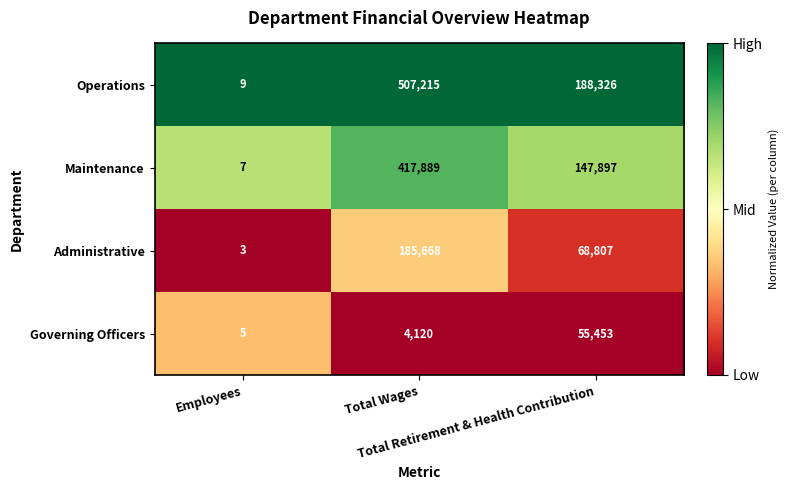

What is the spread (max minus min) of values at Total Retirement & Health Contribution?

132873